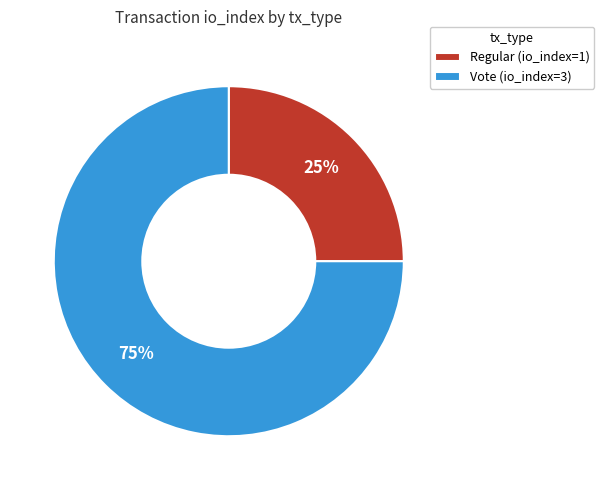

Which has a higher value, Regular (io_index=1) or Vote (io_index=3)?

Vote (io_index=3)